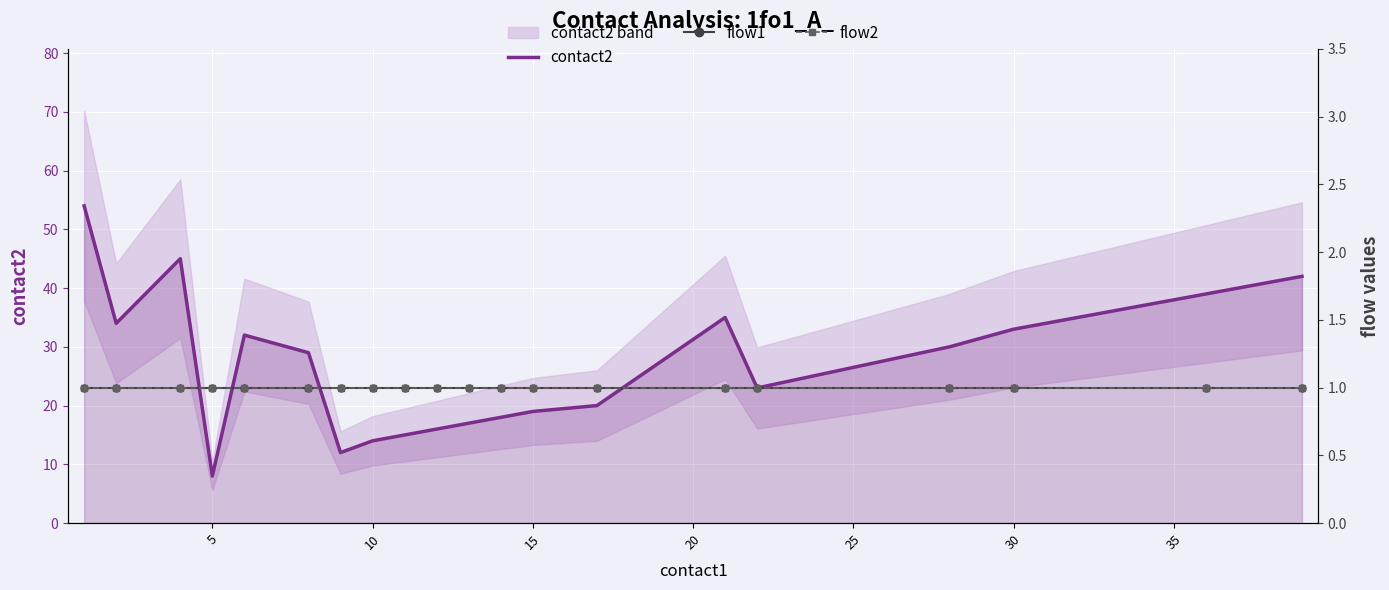

How many lines are shown in the chart?

3